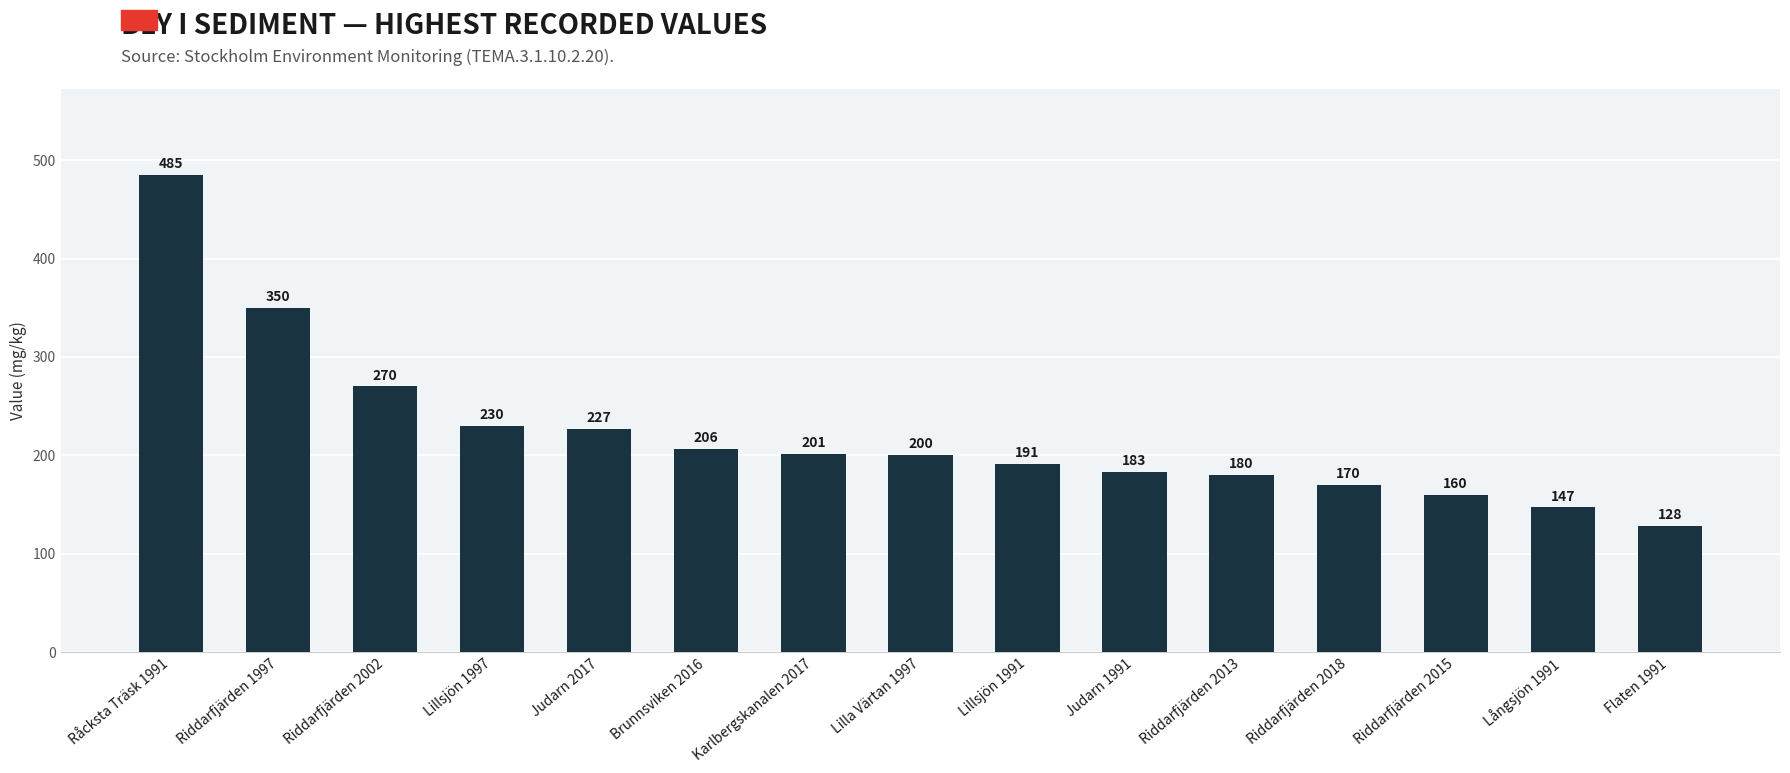

At which label is the value closest to 306?

Riddarfjärden 2002